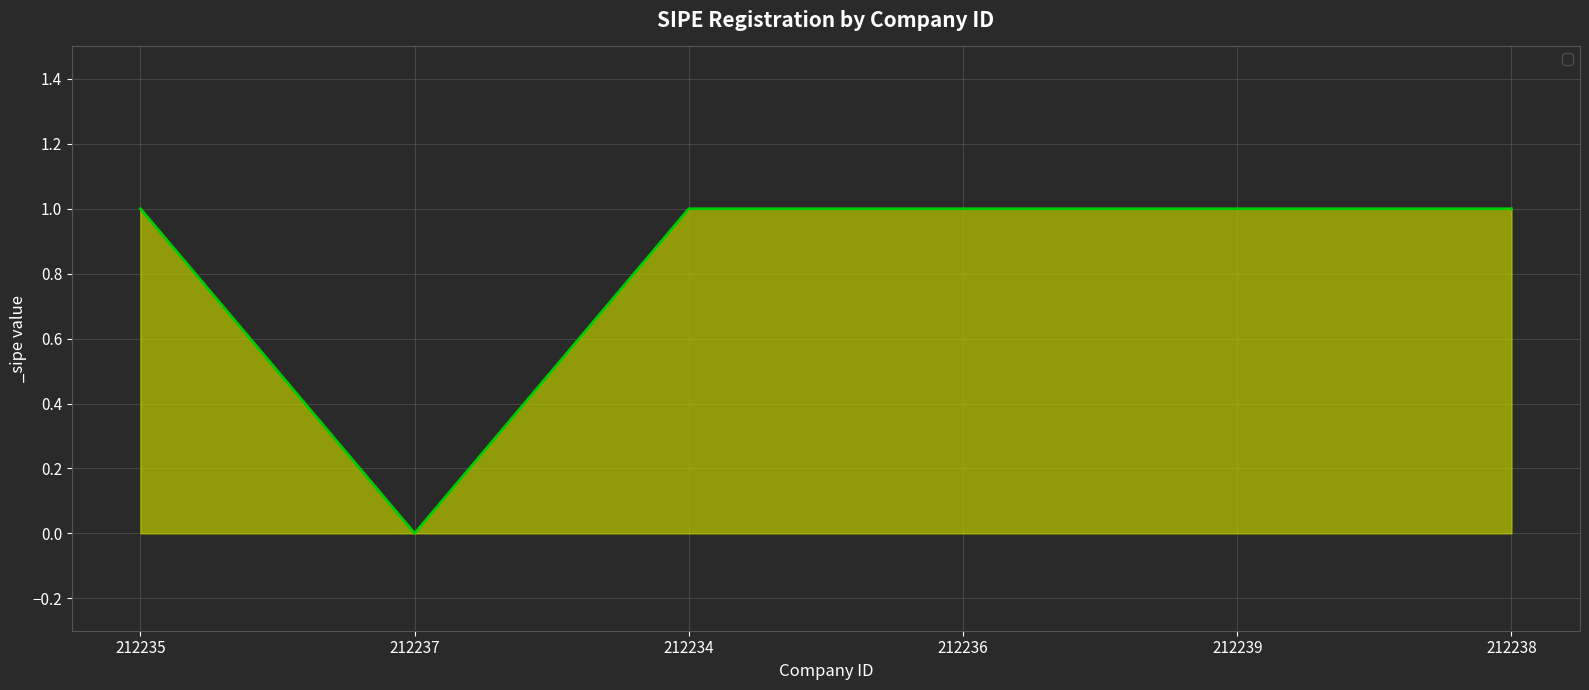

Approximately how many times larger is the value at 212236 compared to 212239?

1.0